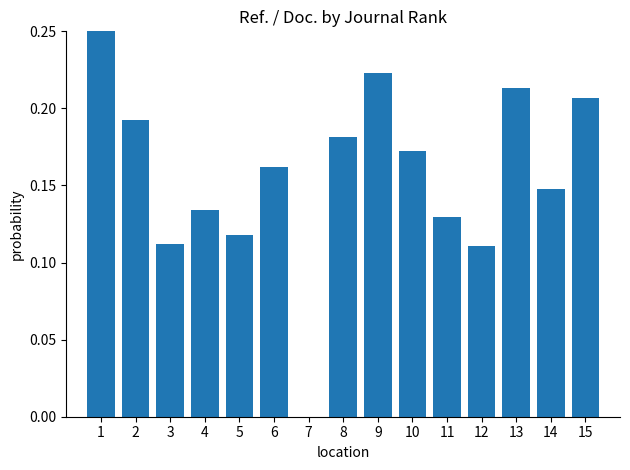

How many data points does each series have?

15